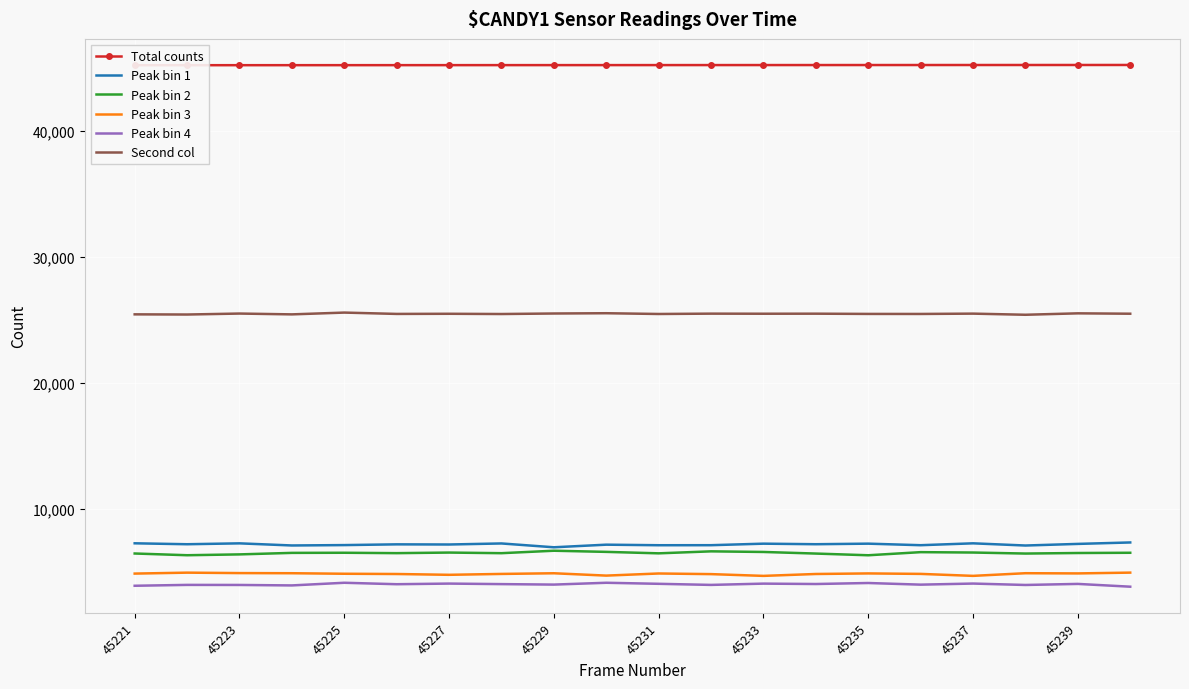

How many data points does each series have?

20